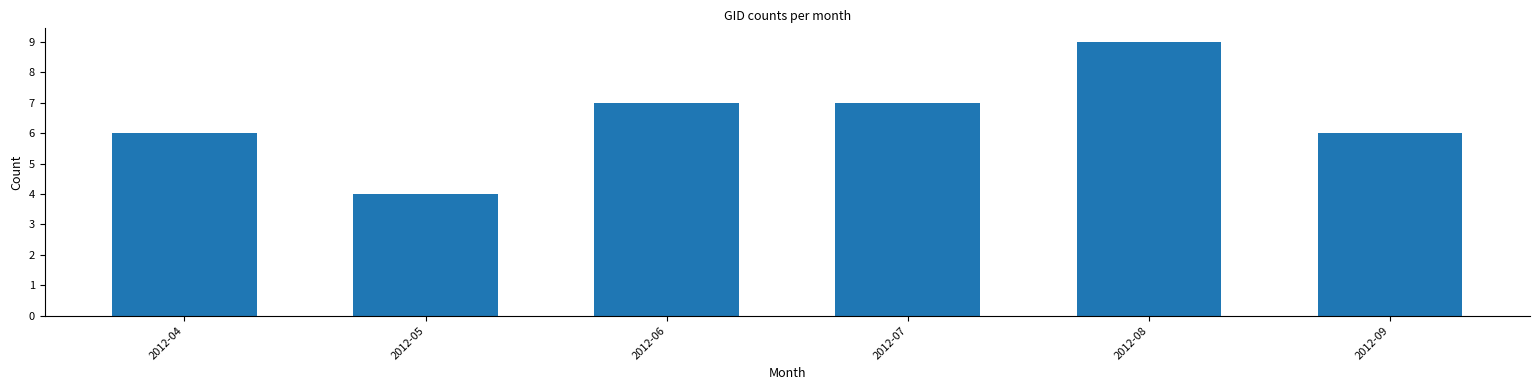

Reading right to left, list all the values displayed in this chart.

6	9	7	7	4	6